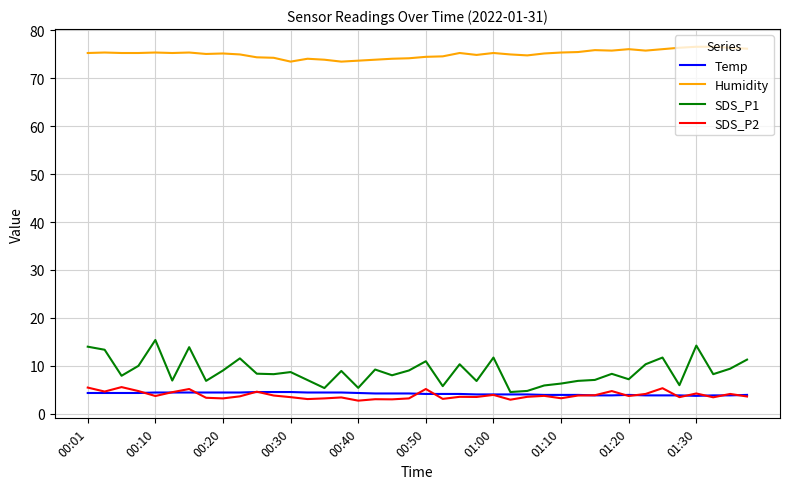

Which series has the largest total across all categories?

Humidity